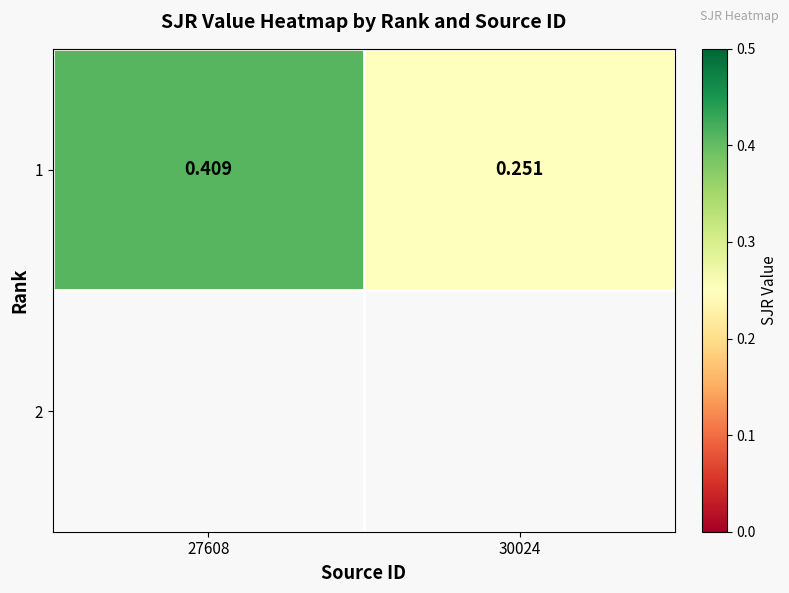

List the labels in order of value, smallest first.

30024, 27608